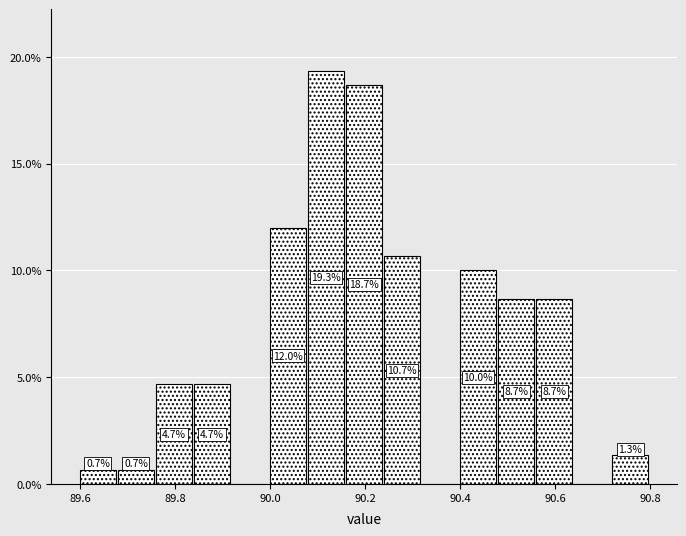

Which range on the x-axis has the tallest bar?

90.08 to 90.16